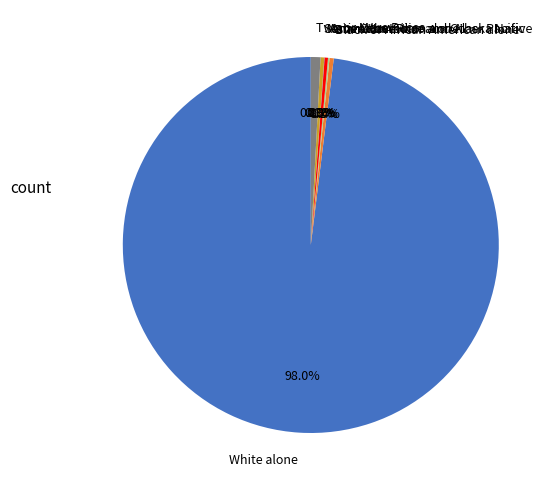

To the nearest percent, what is the average slice percentage?

14%